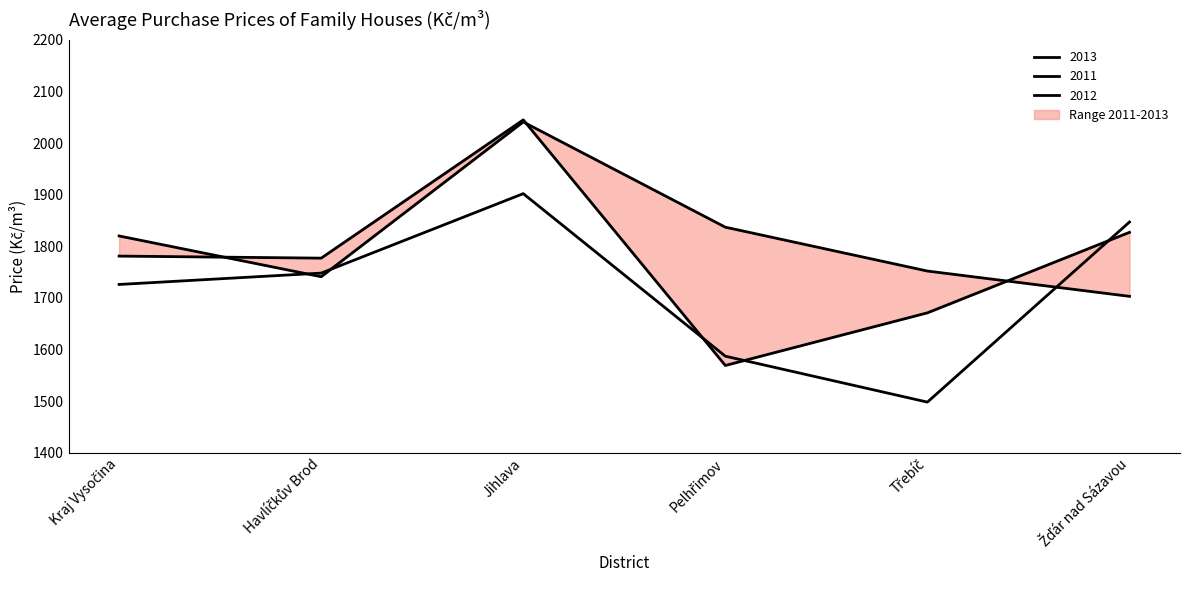

Which category has the highest value across all series?

Jihlava